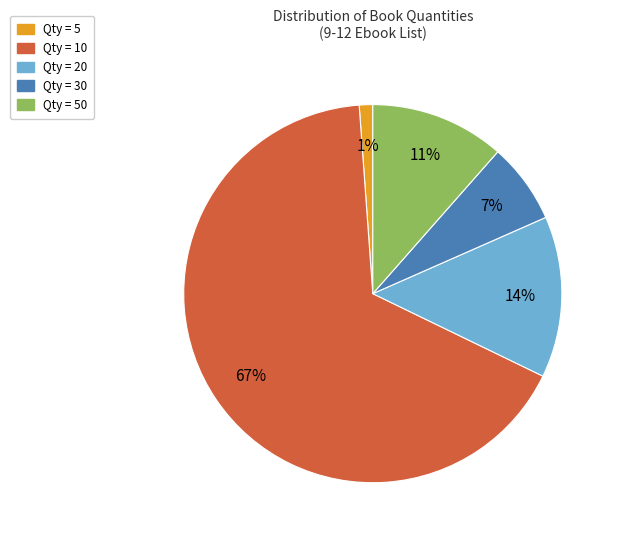

Does any single category account for the majority?

Yes